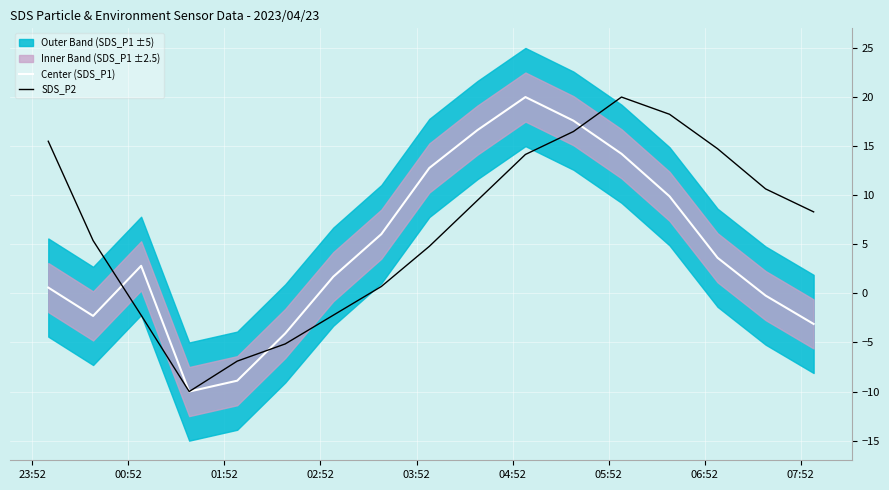

How many data points does each series have?

17